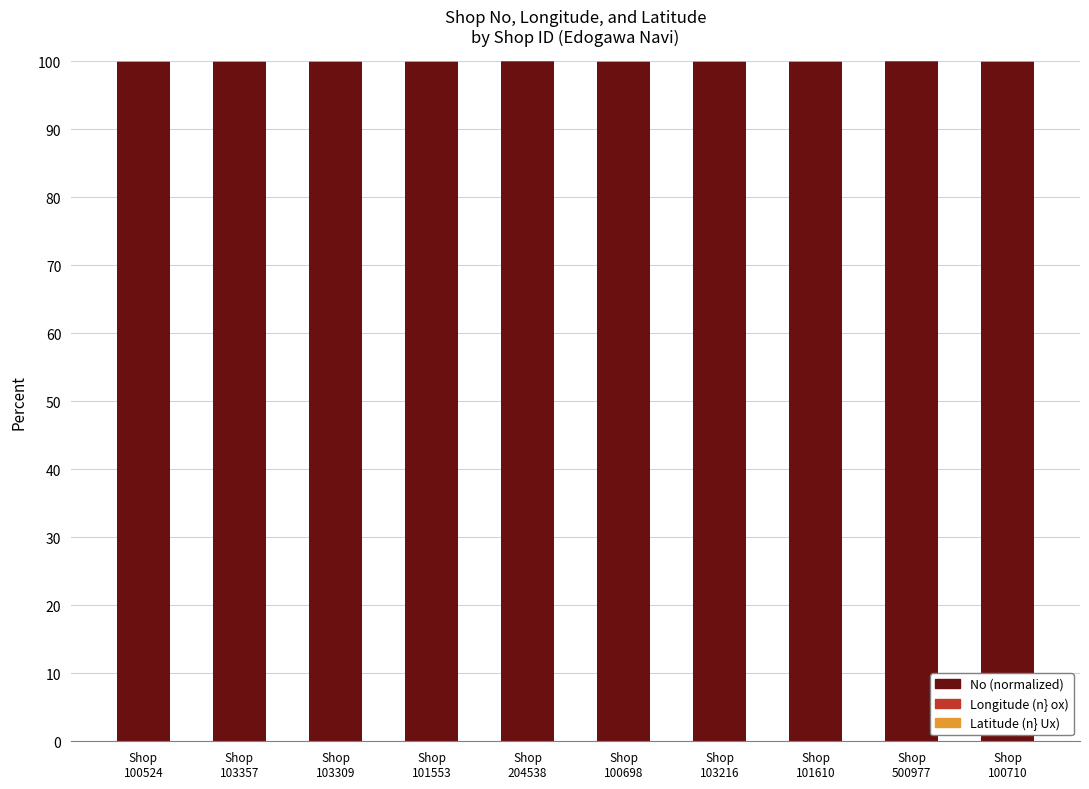

Are the bars horizontal?

No